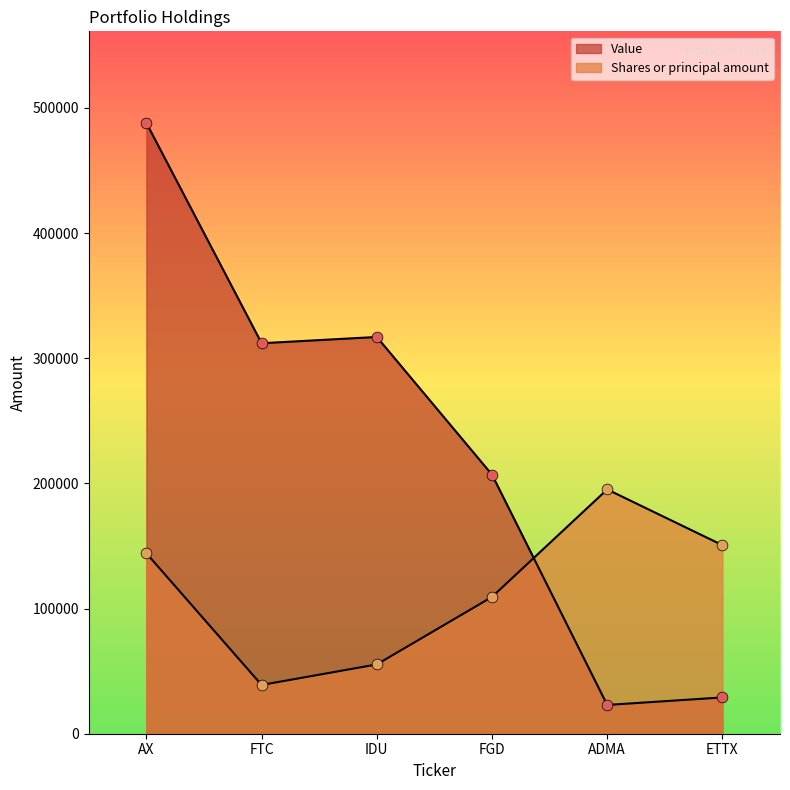

Which series reaches the maximum Y coordinate?

Value